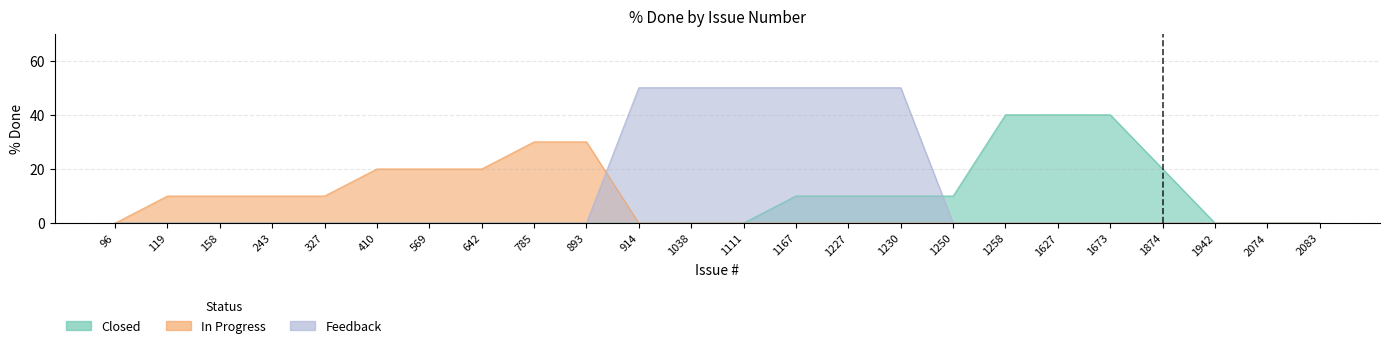

What is the spread (max minus min) of values at 642?

20